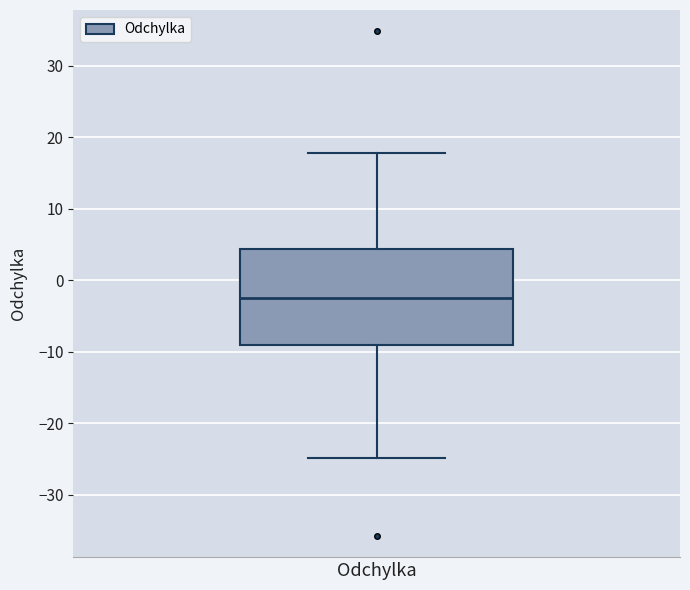

Read this box plot against the y-axis: the position of the median line, the range covered by the box, and the ends of both whiskers. The values are not printed on the chart, so give them approximately, as read against the axis.

median -2, box -9 to 4, whiskers -25 to 18